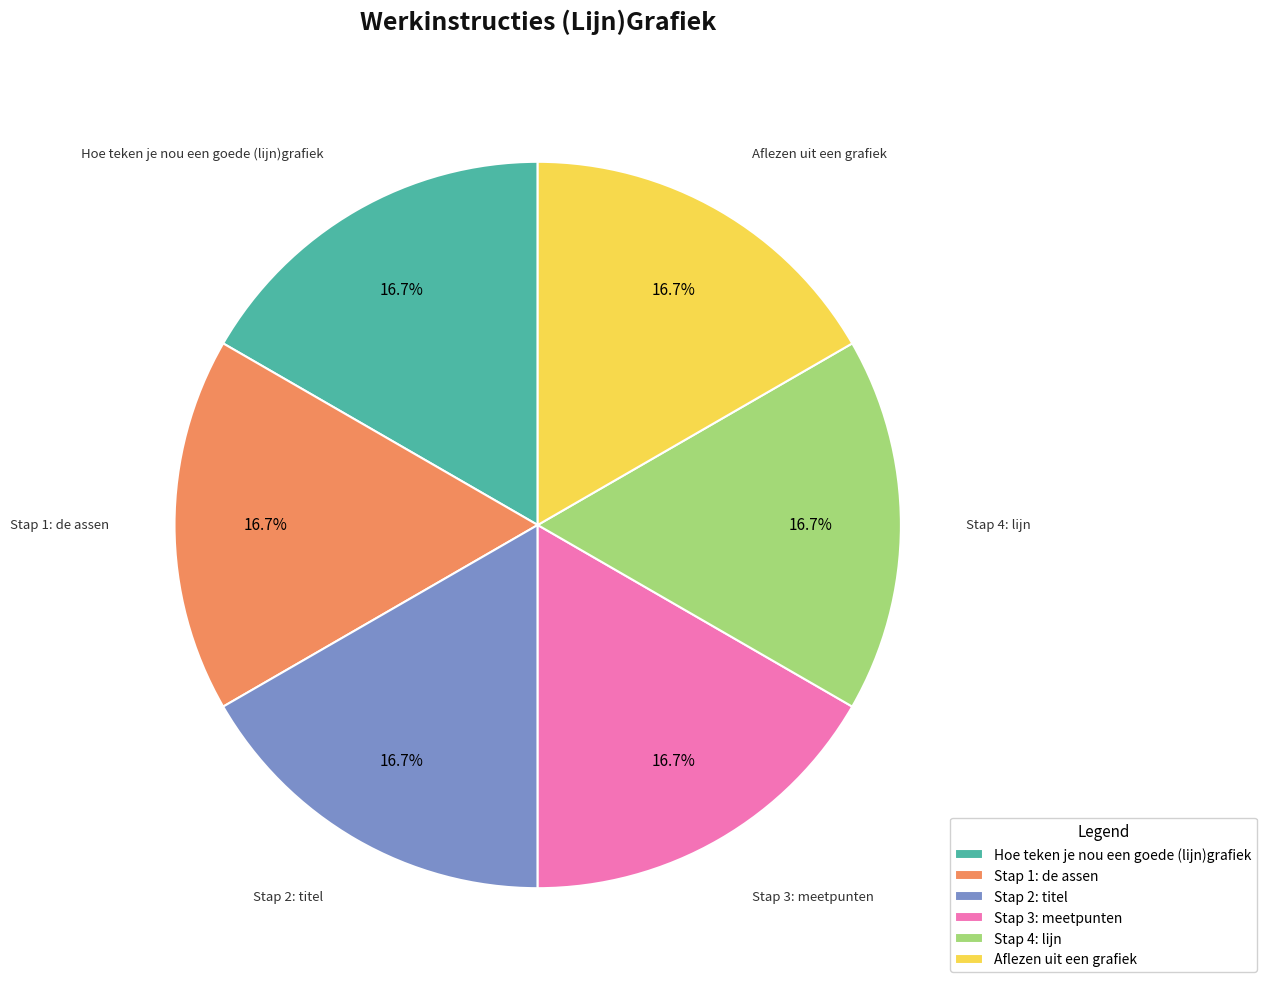

To the nearest percent, what portion does Stap 3: meetpunten represent?

17%